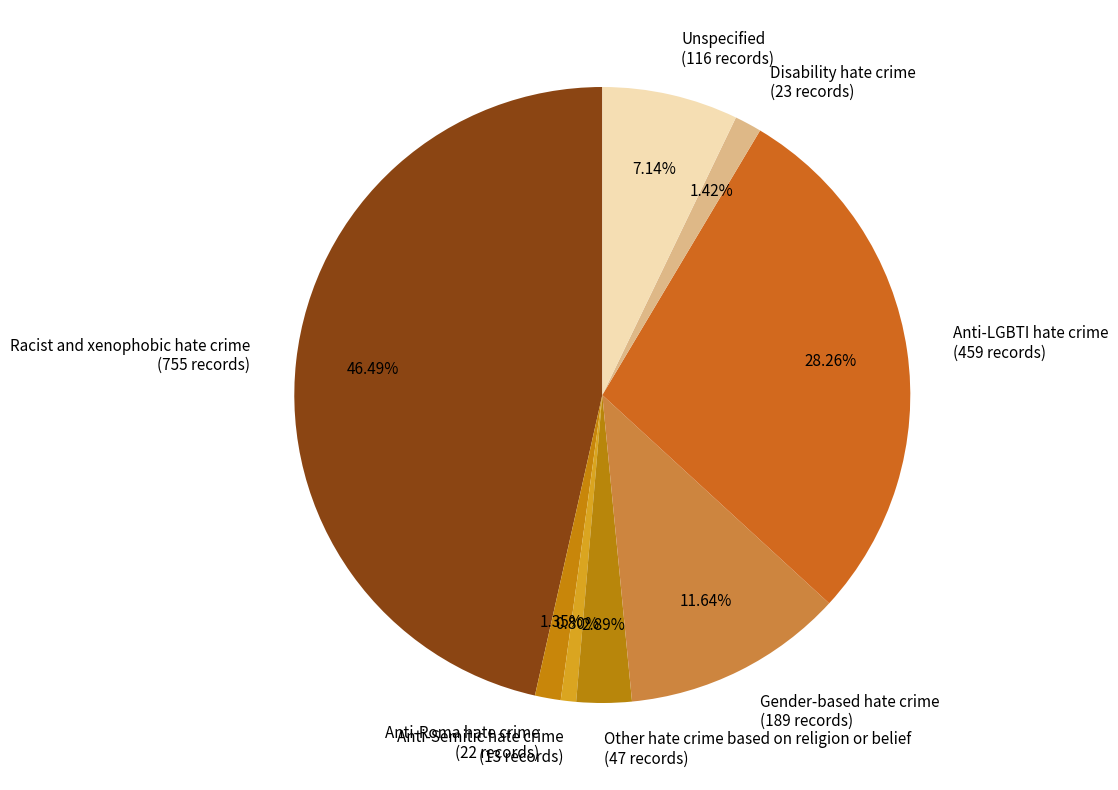

What percentage is the Anti-Roma hate crime slice, to the nearest percent?

1%